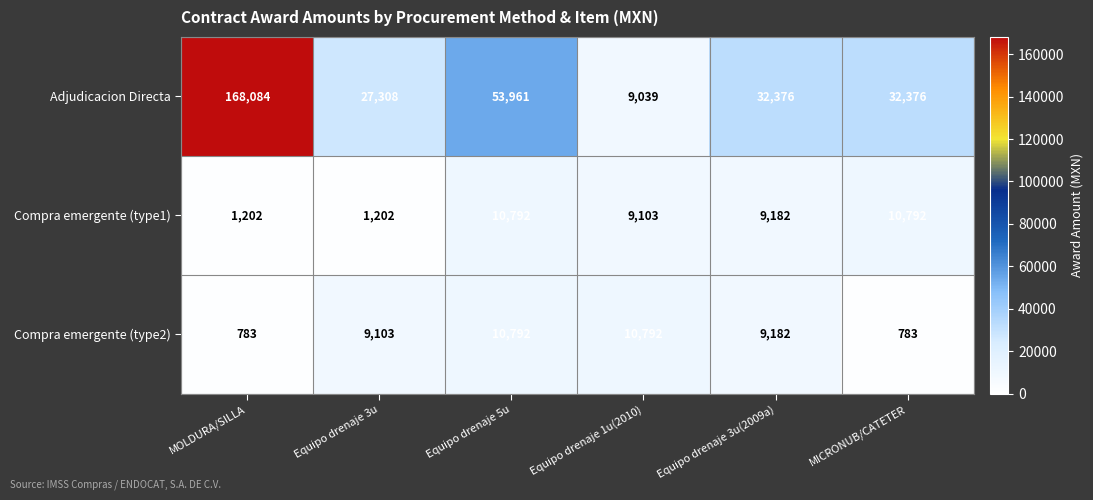

What is the sum of the Compra emergente (type1) values at Equipo drenaje 3u(2009a) and Equipo drenaje 3u?

10384